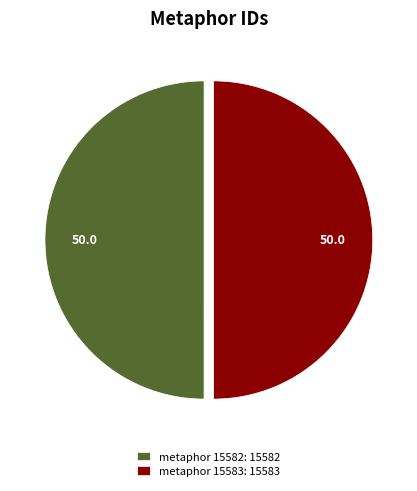

Combined, do metaphor 15583: 15583 and metaphor 15582: 15582 account for over 50%?

Yes